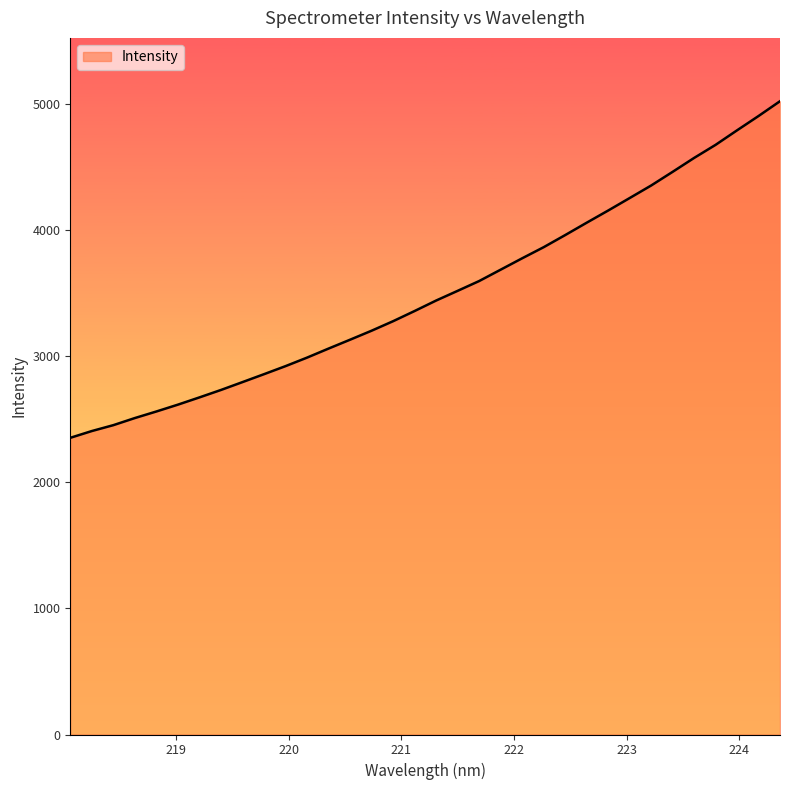

What is the maximum value shown in the chart?

5025.9